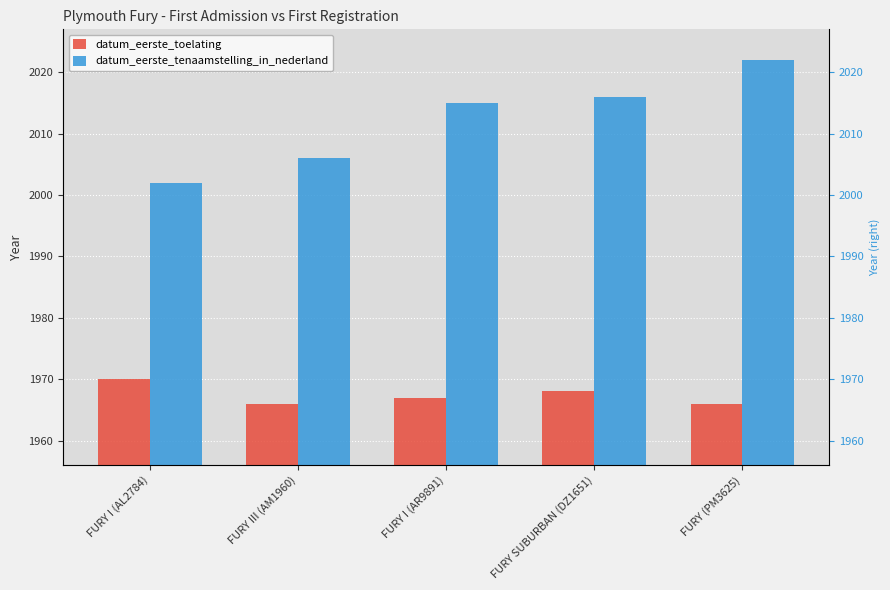

Which series has the largest total across all categories?

datum_eerste_tenaamstelling_in_nederland